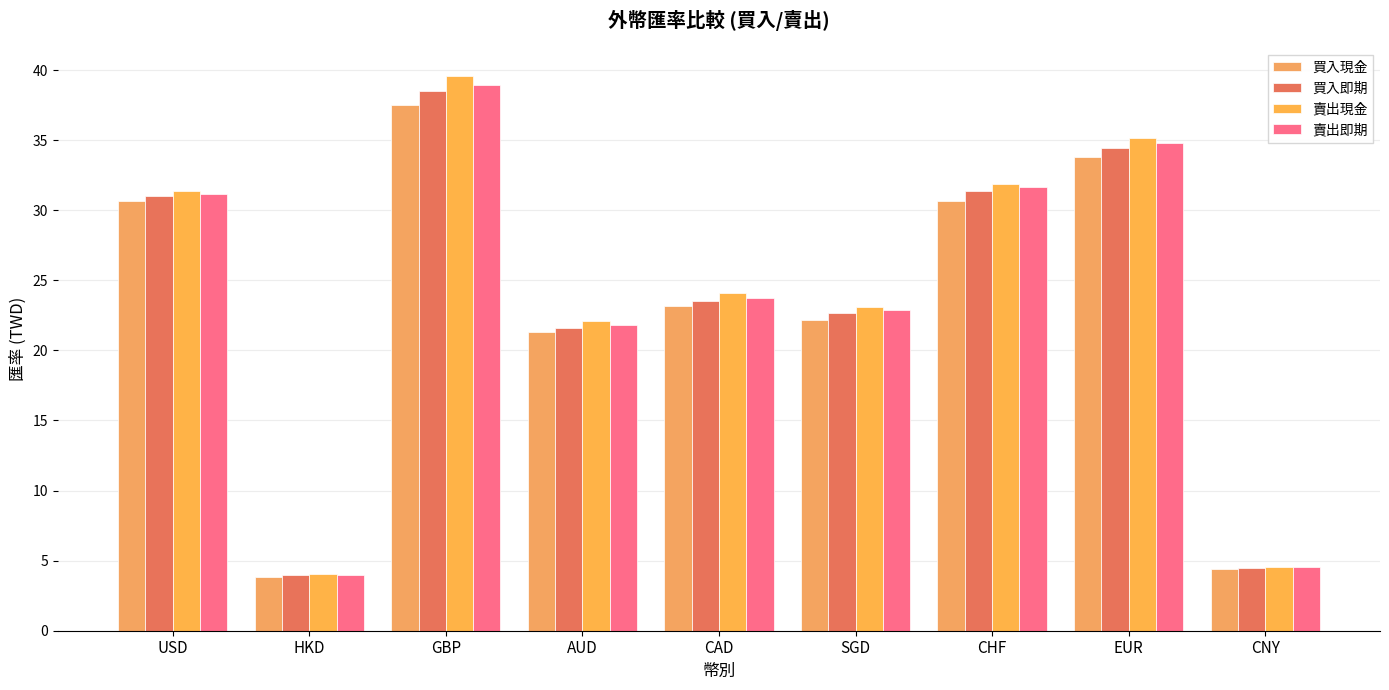

Is it true that 買入現金 equals 48.1 at CHF?

False